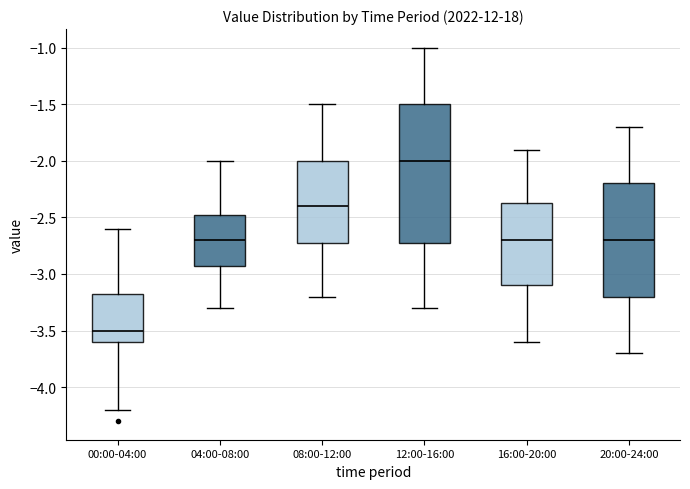

Where does the median line of the box for 08:00-12:00 sit on the y-axis? The values are not printed on the chart, so give them approximately, as read against the axis.

-2.40